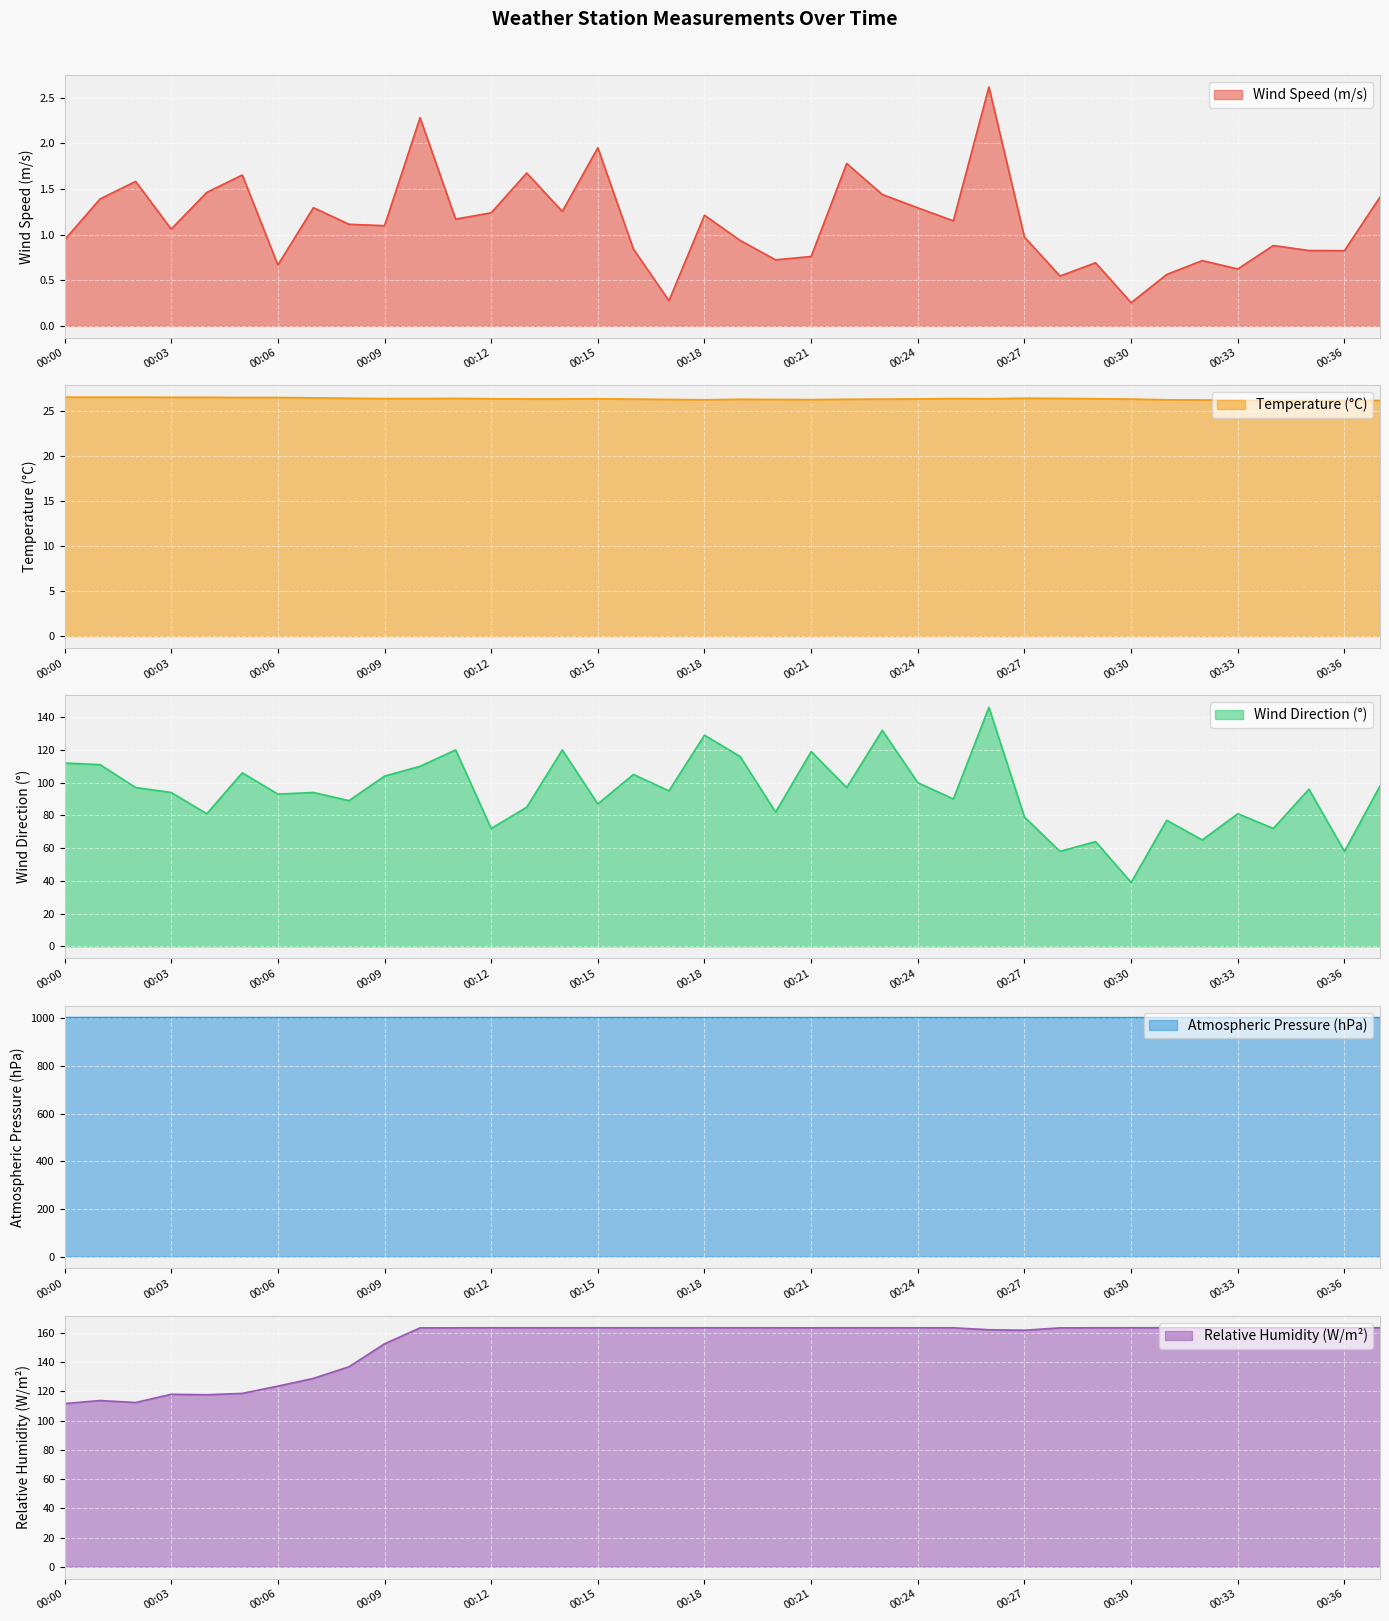

The Relative Humidity (W/m²) (line) series shows 49.2 at 20. True or false?

False